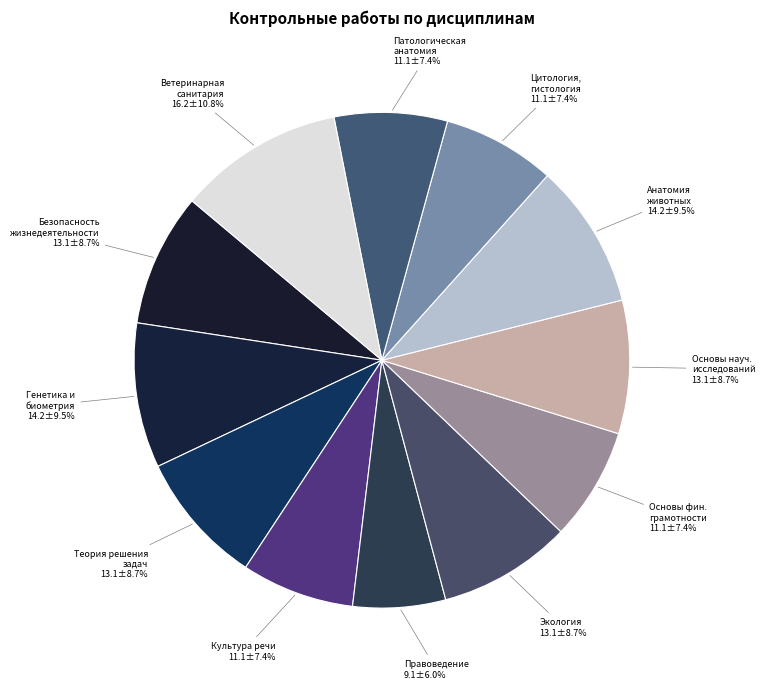

Count the number of slices in the pie.

12